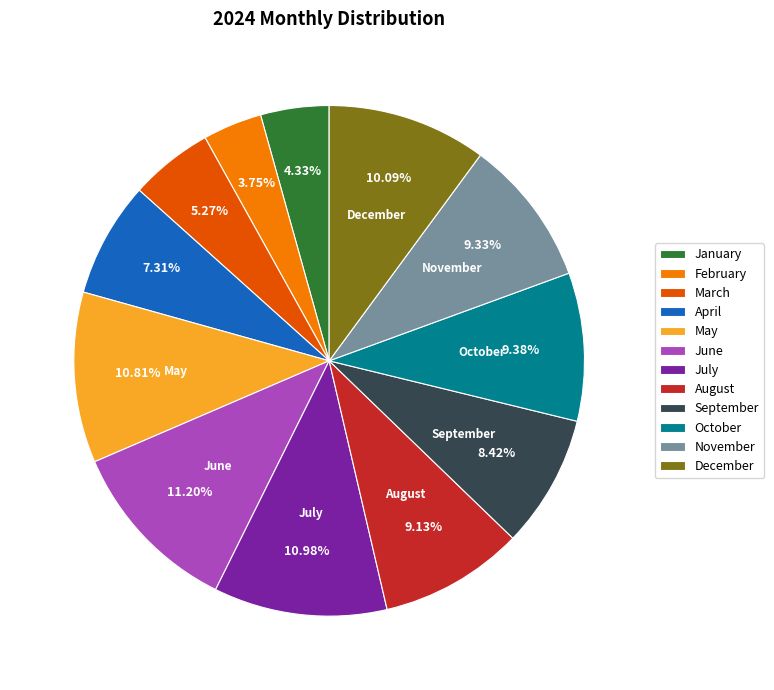

To the nearest percent, what is the difference between the March and December slice percentages?

5%